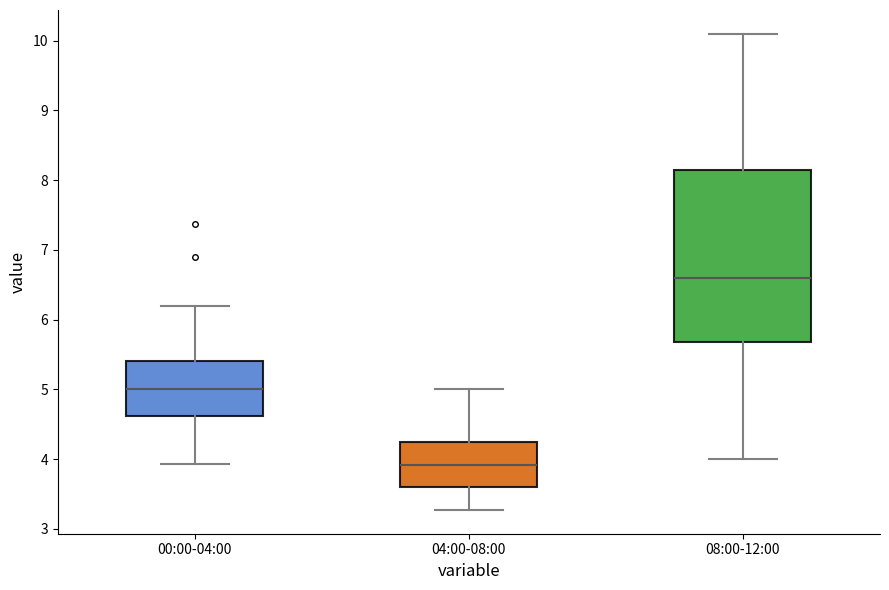

Where does the median line of the box for 08:00-12:00 sit on the y-axis? The values are not printed on the chart, so give them approximately, as read against the axis.

6.6